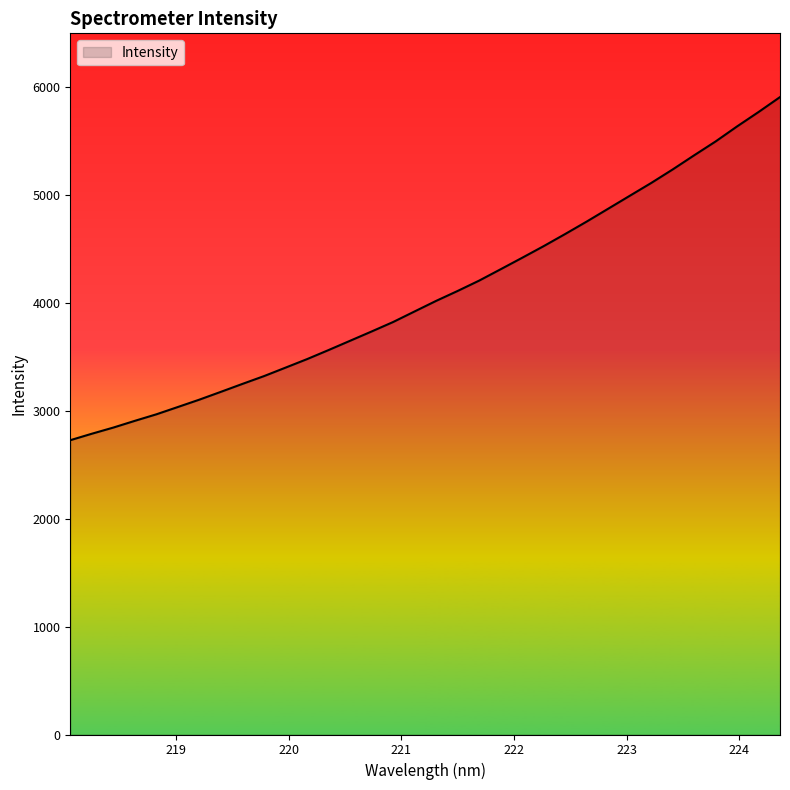

True or false: the data has more than 2 interior local peaks.

False